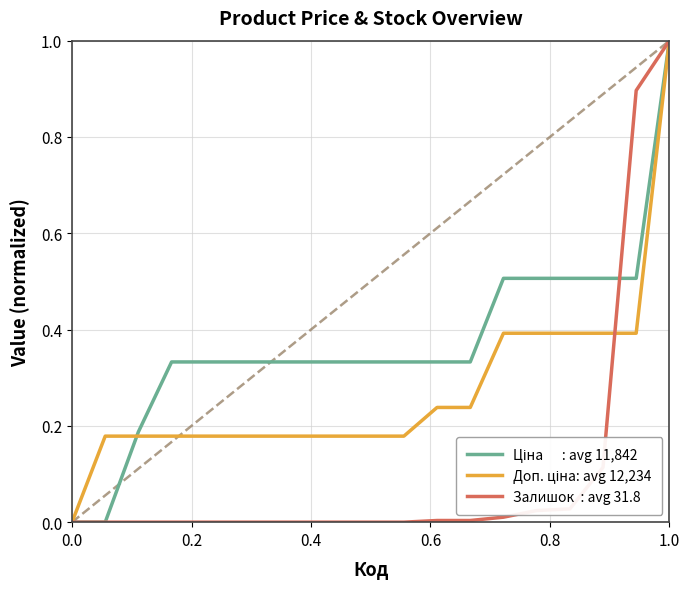

How many lines are shown in the chart?

3